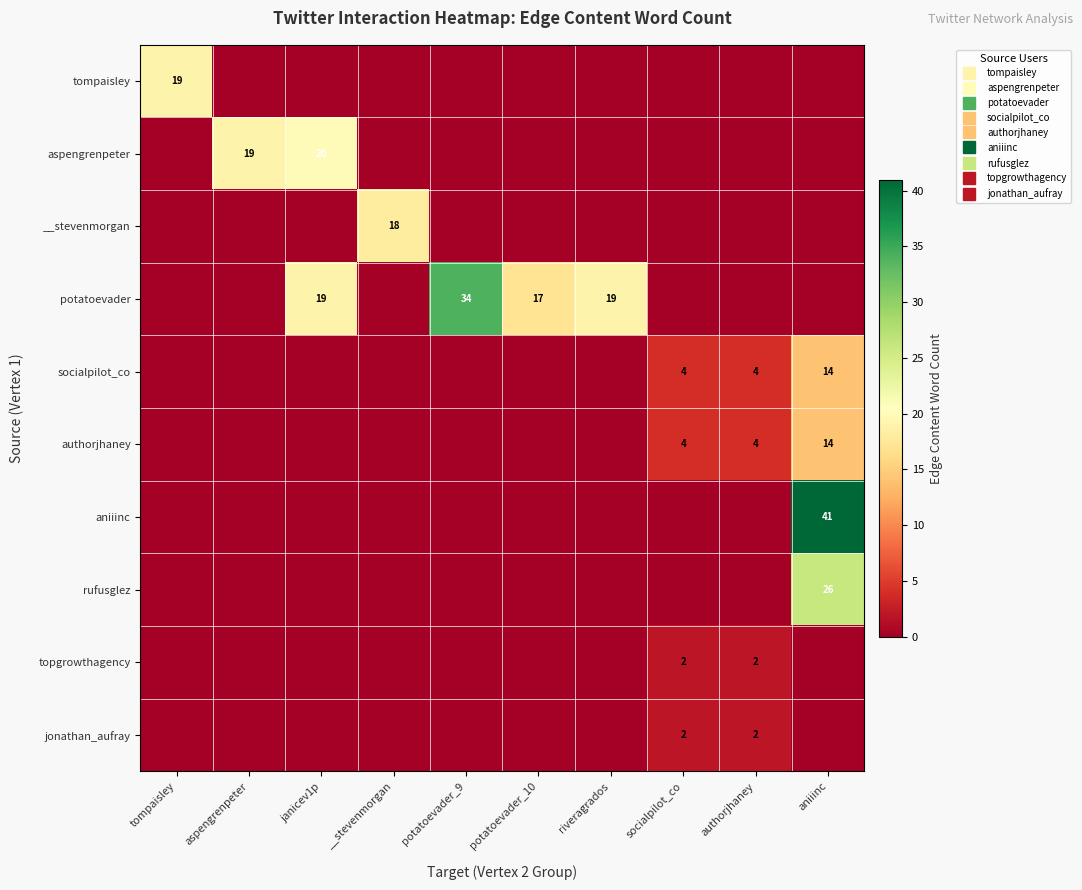

What is the total value across all series at tompaisley?

19